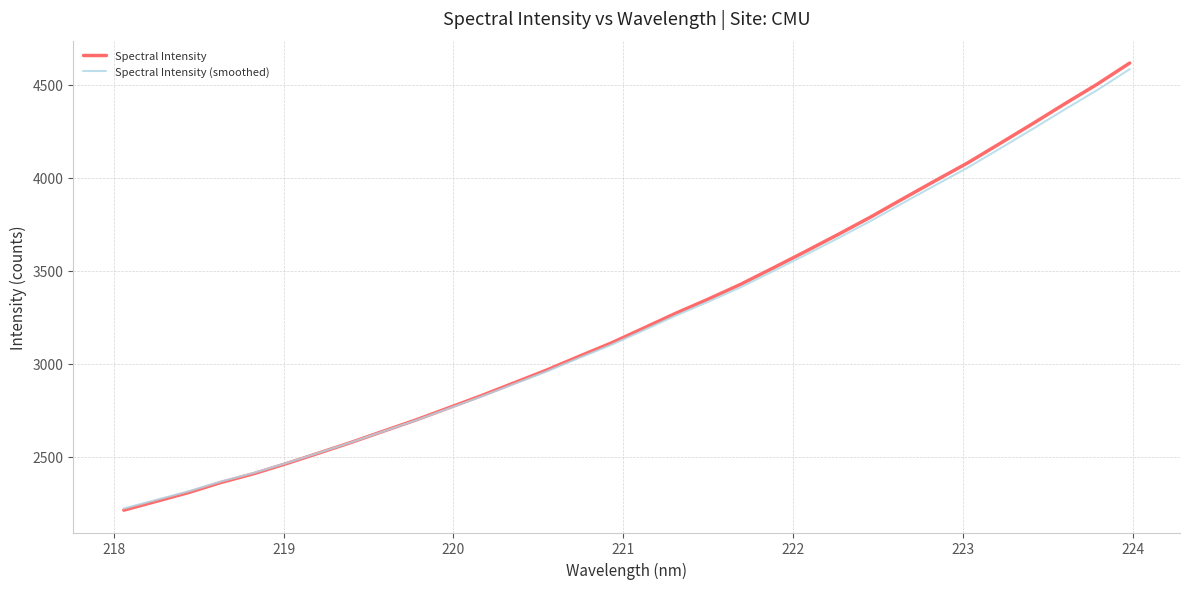

How many values in the Spectral Intensity (smoothed) series exceed 3179?

16